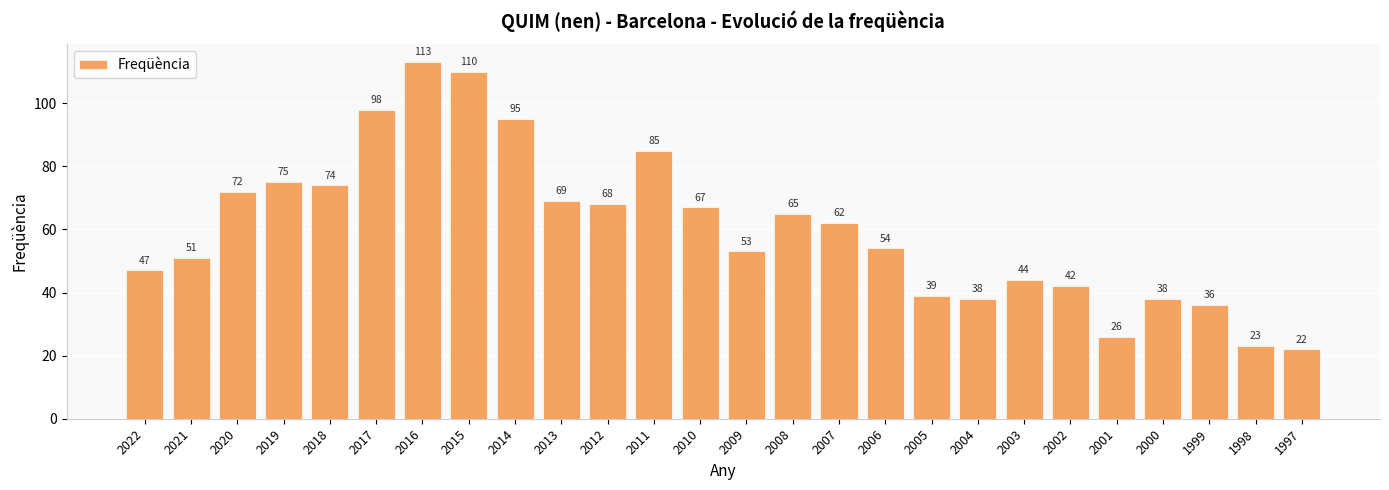

What is the difference between the values at 2009 and 2000?

15